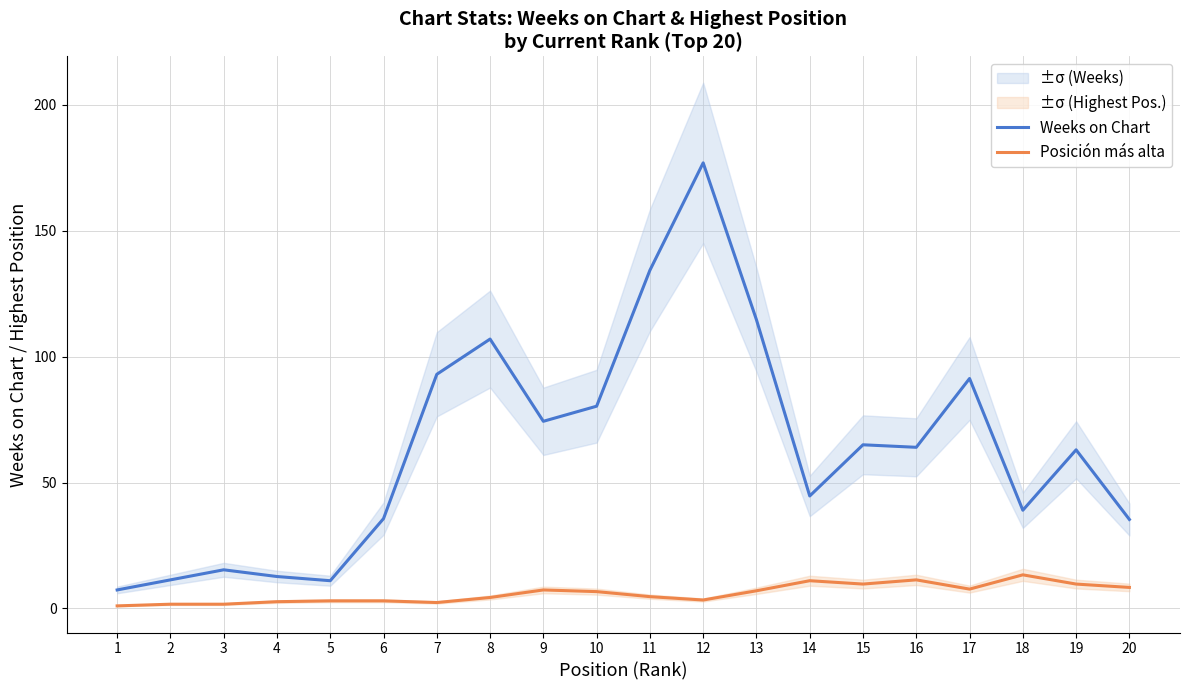

Where is Posición más alta nearest to the value 7?

13